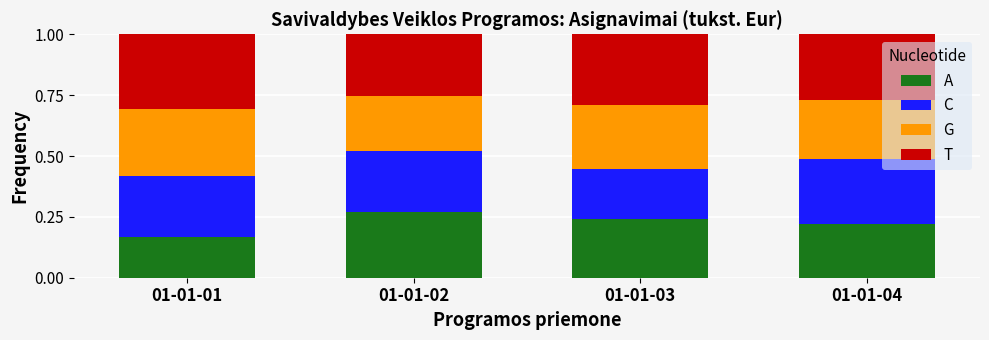

How many series are shown in this chart?

4